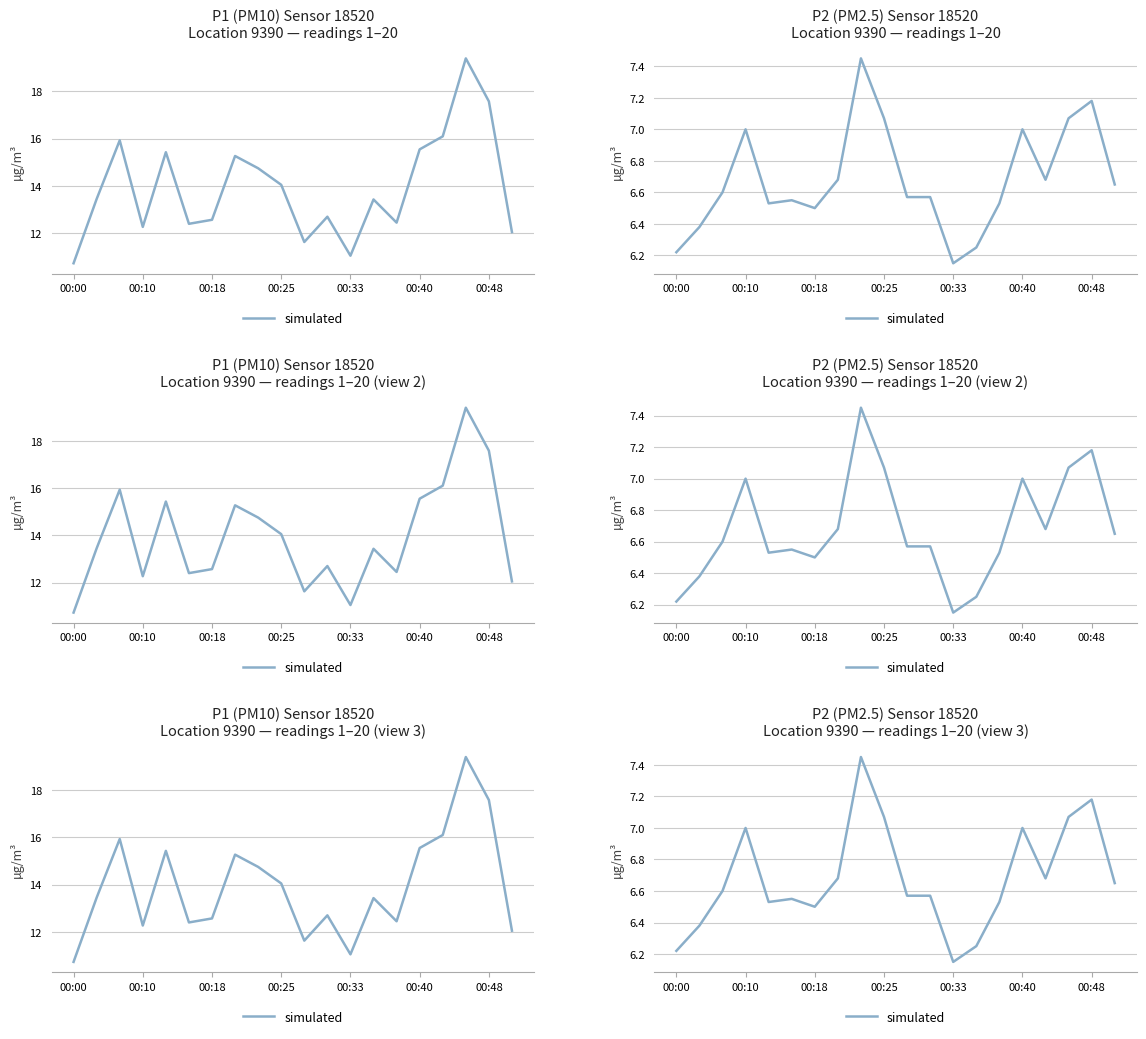

Does the chart display data point markers on the line(s)?

No